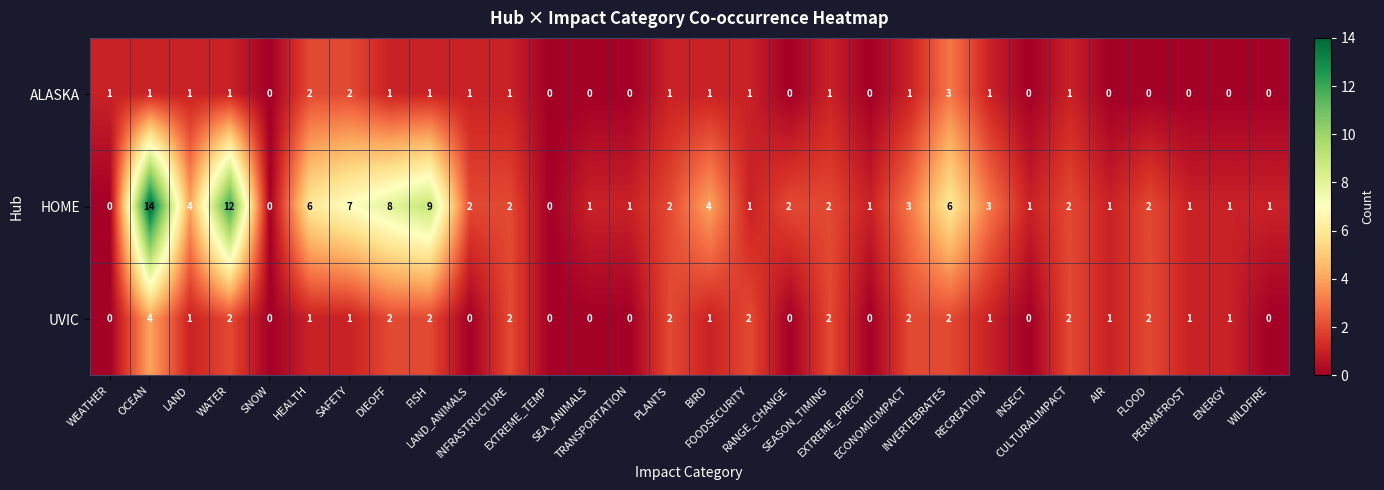

Count the ALASKA values in the range 0 to 1.

27